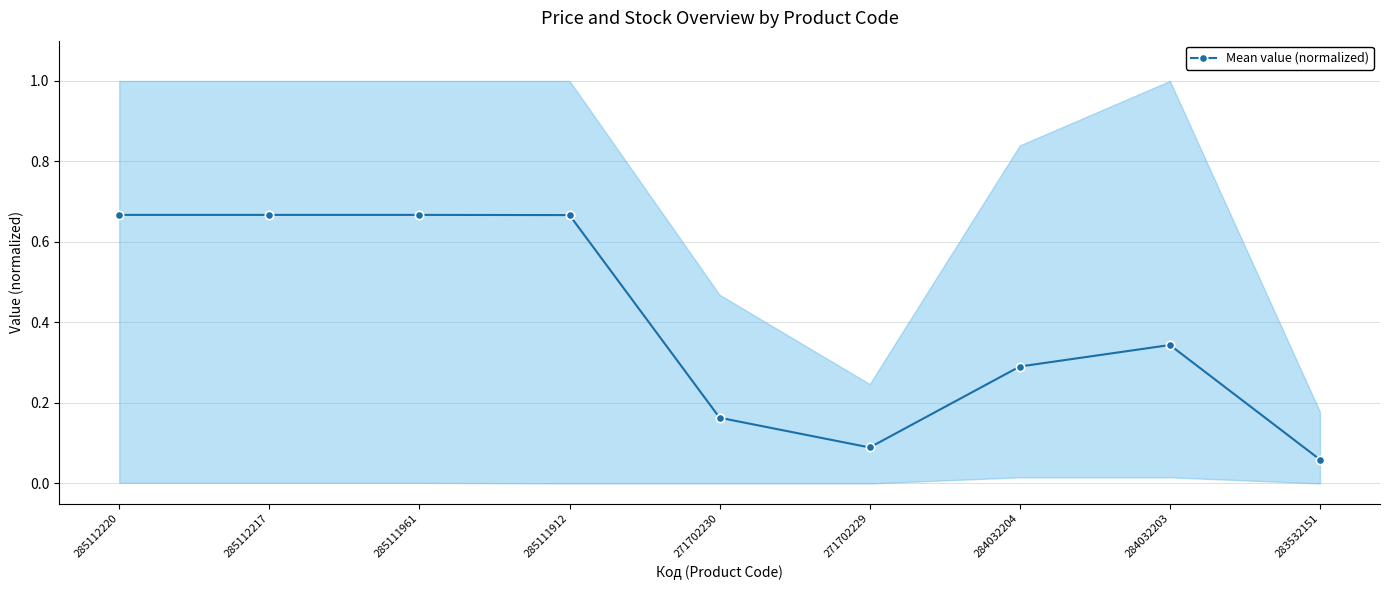

How many points are higher than both their immediate neighbors (excluding endpoints)?

1